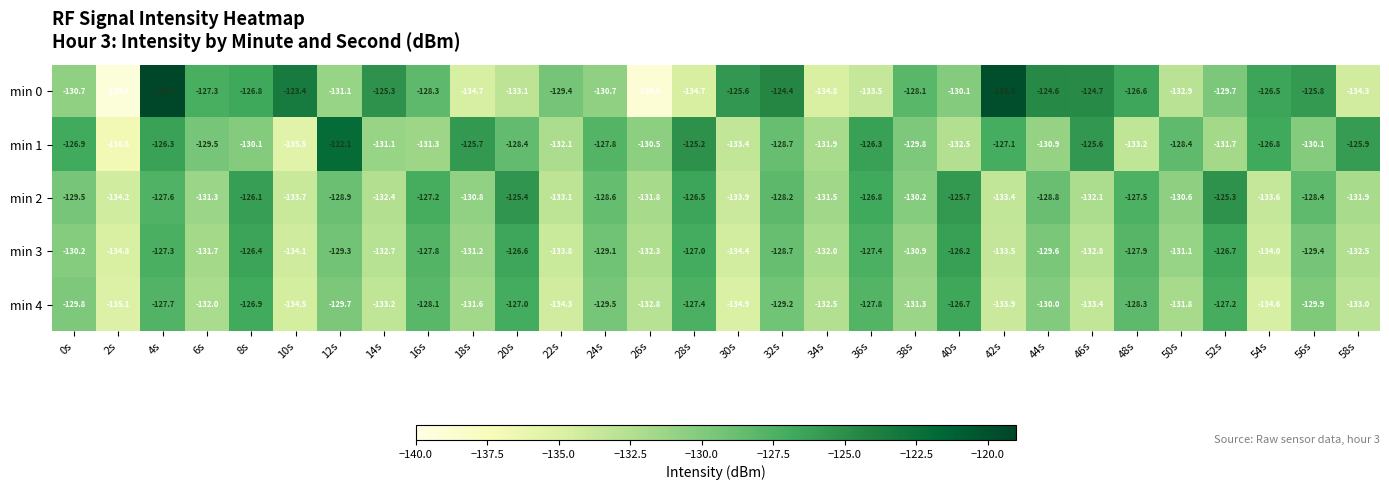

What is the difference between the min 0 values at 4s and 20s?

13.9